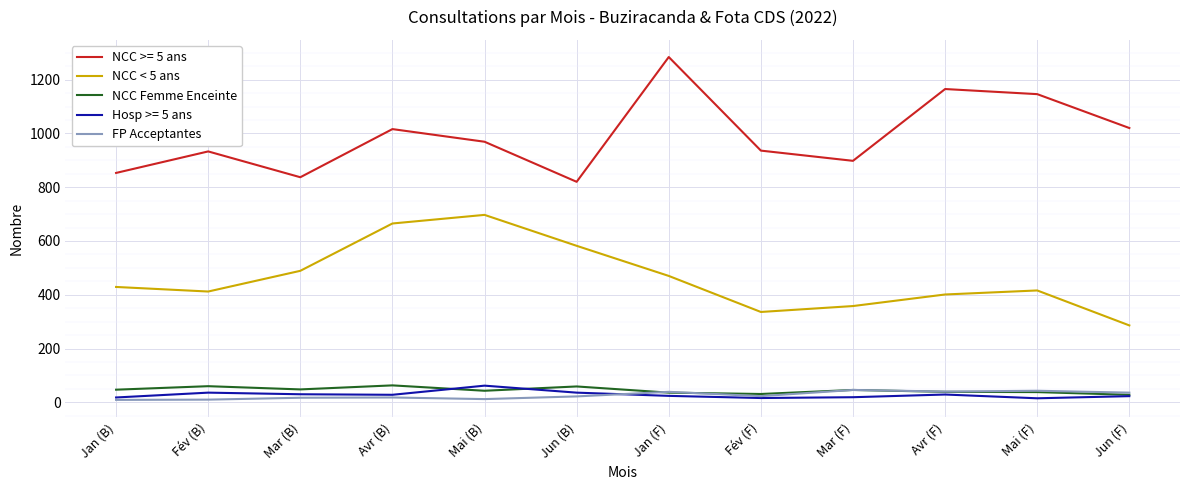

What is the difference between the highest and lowest values at Mai (B)?

957